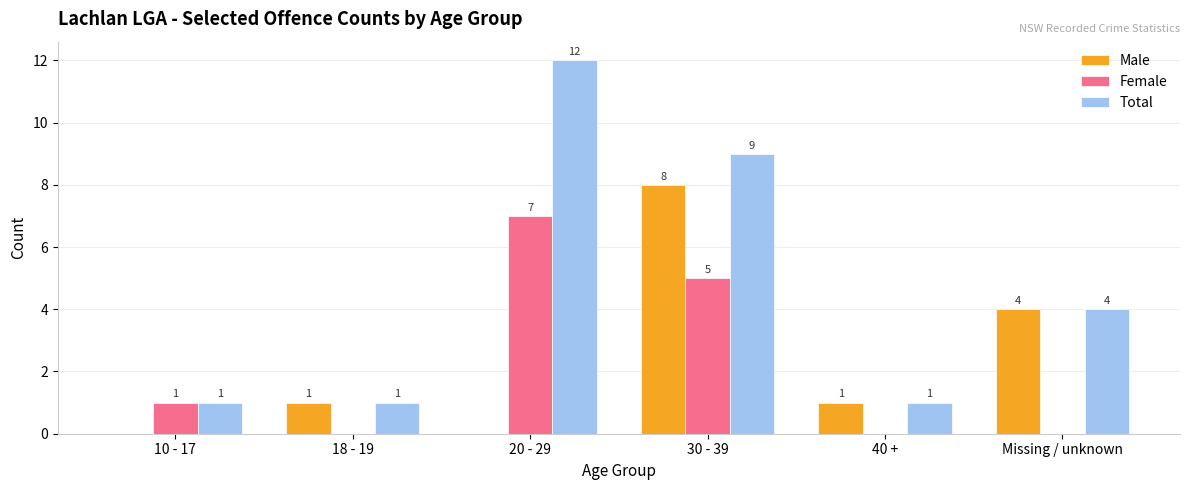

What is the total value across all series at 18 - 19?

2